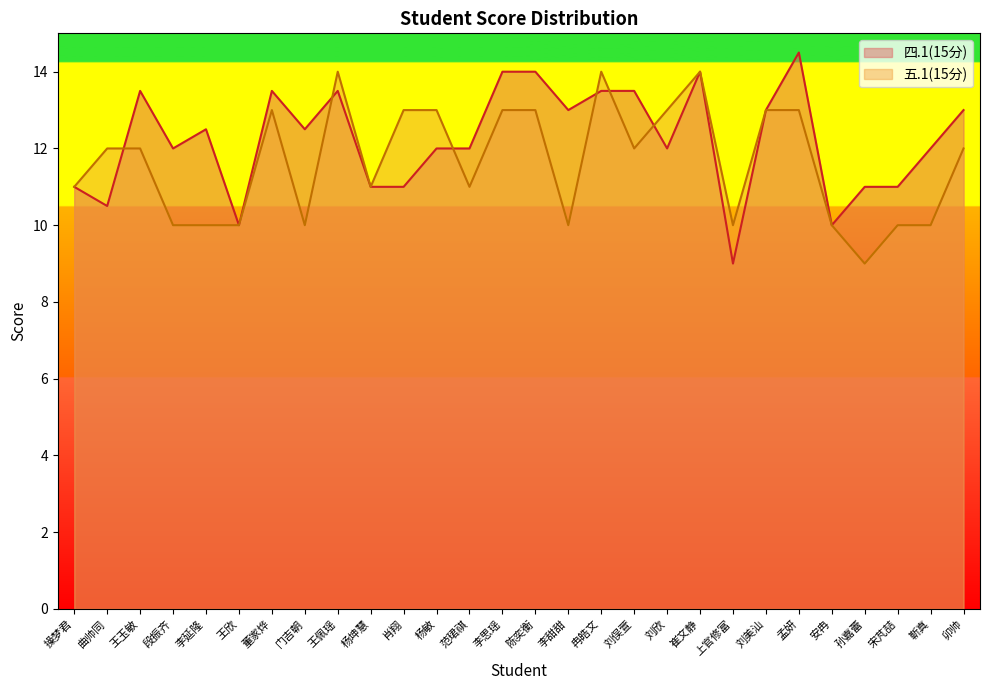

What position from the right is 孙嘉蕾?

4